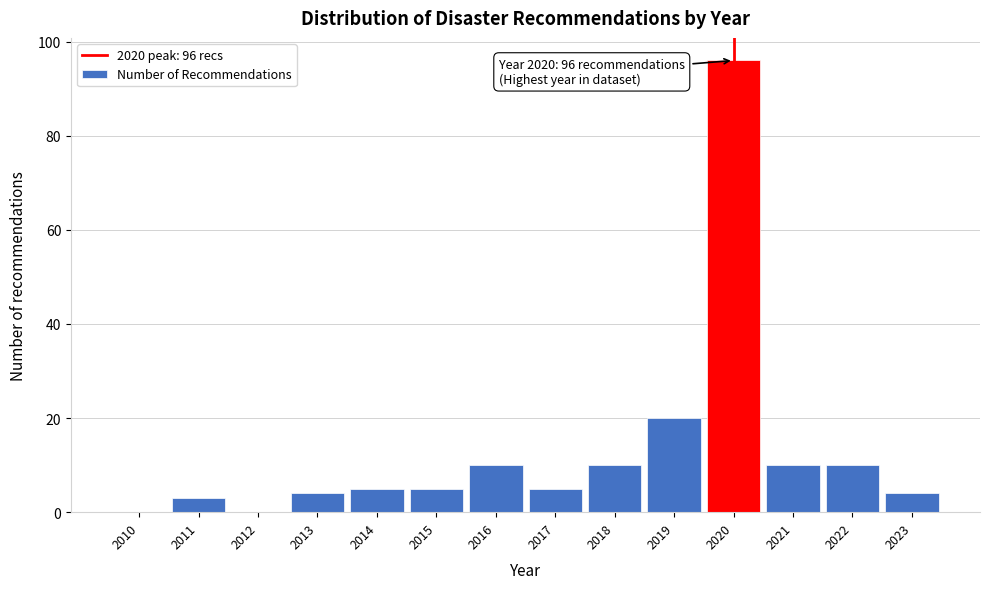

Reading left to right, what are all the values shown in this chart?

2010=0	2011=3	2012=0	2013=4	2014=5	2015=5	2016=10	2017=5	2018=10	2019=20	2020=96	2021=10	2022=10	2023=4